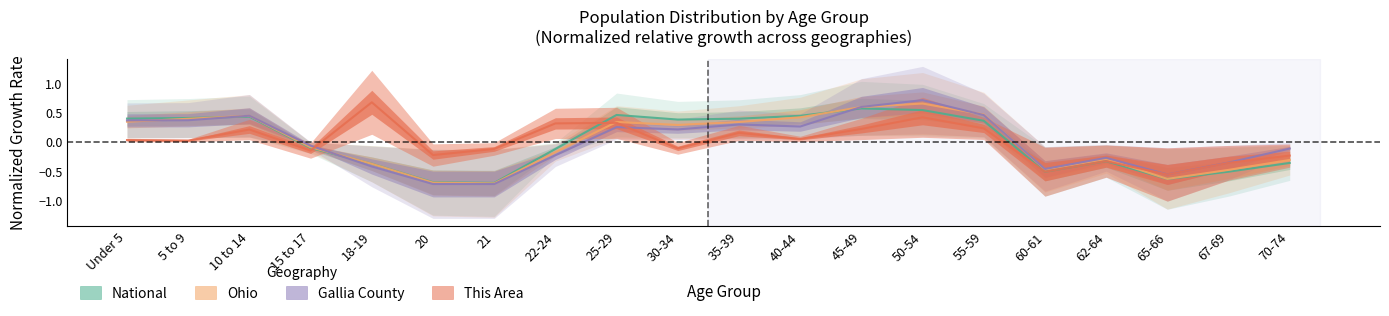

Reading right to left, what are all the values shown in this chart?

National: 70-74=-0.4	67-69=-0.5	65-66=-0.6	62-64=-0.3	60-61=-0.5	55-59=0.4	50-54=0.5	45-49=0.6	40-44=0.4	35-39=0.4	30-34=0.4	25-29=0.5	22-24=-0.1	21=-0.7	20=-0.7	18-19=-0.4	15 to 17=-0.1	10 to 14=0.4	5 to 9=0.4	Under 5=0.4
Ohio: 70-74=-0.3	67-69=-0.5	65-66=-0.6	62-64=-0.3	60-61=-0.5	55-59=0.5	50-54=0.6	45-49=0.6	40-44=0.4	35-39=0.3	30-34=0.3	25-29=0.3	22-24=-0.2	21=-0.7	20=-0.7	18-19=-0.4	15 to 17=-0.1	10 to 14=0.4	5 to 9=0.4	Under 5=0.3
Gallia County: 70-74=-0.1	67-69=-0.4	65-66=-0.6	62-64=-0.3	60-61=-0.5	55-59=0.5	50-54=0.7	45-49=0.6	40-44=0.3	35-39=0.3	30-34=0.2	25-29=0.2	22-24=-0.2	21=-0.7	20=-0.7	18-19=-0.4	15 to 17=-0.1	10 to 14=0.4	5 to 9=0.4	Under 5=0.4
This Area: 70-74=-0.2	67-69=-0.4	65-66=-0.6	62-64=-0.3	60-61=-0.5	55-59=0.2	50-54=0.4	45-49=0.2	40-44=0.0	35-39=0.2	30-34=-0.1	25-29=0.3	22-24=0.3	21=-0.1	20=-0.2	18-19=0.7	15 to 17=-0.2	10 to 14=0.2	5 to 9=0.0	Under 5=0.0